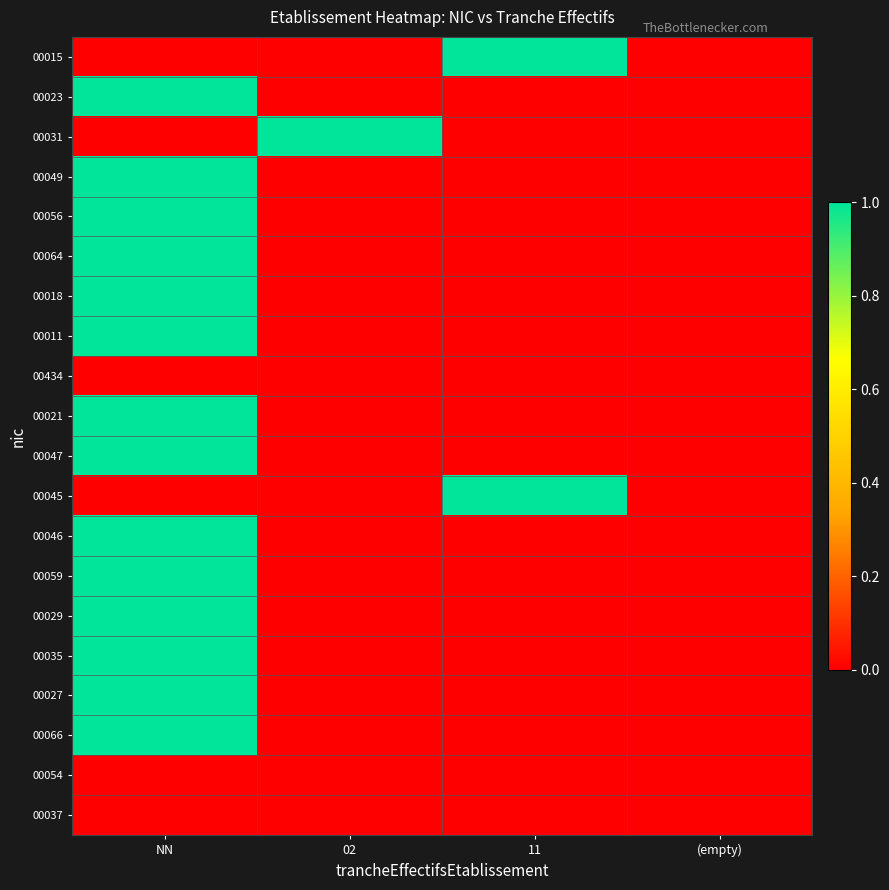

What is the maximum value shown in the chart?

1